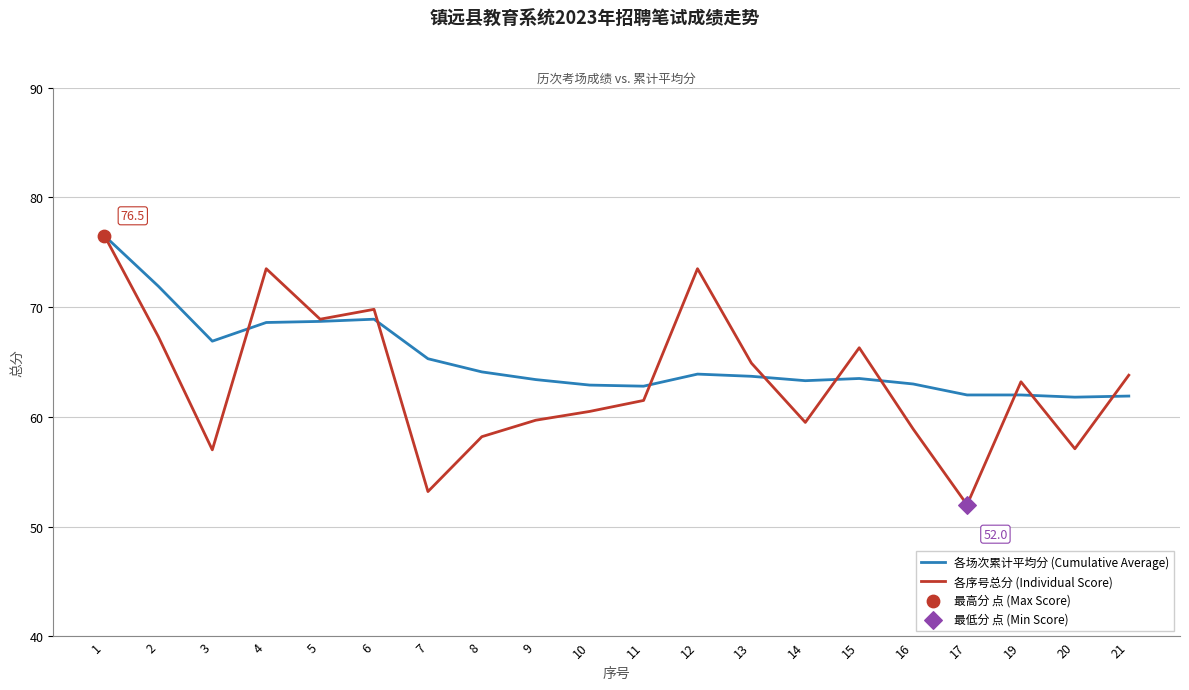

Which series has the widest spread of values?

各序号总分 (Individual Score)